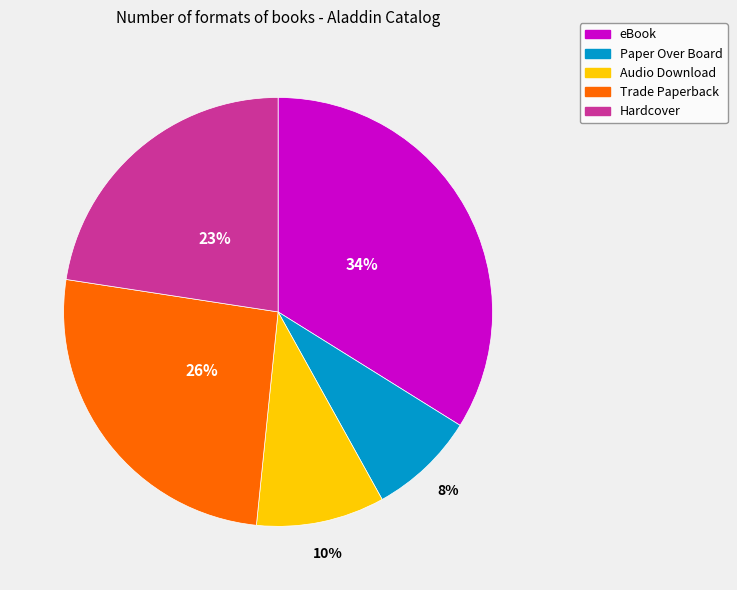

Which slice is the largest?

eBook